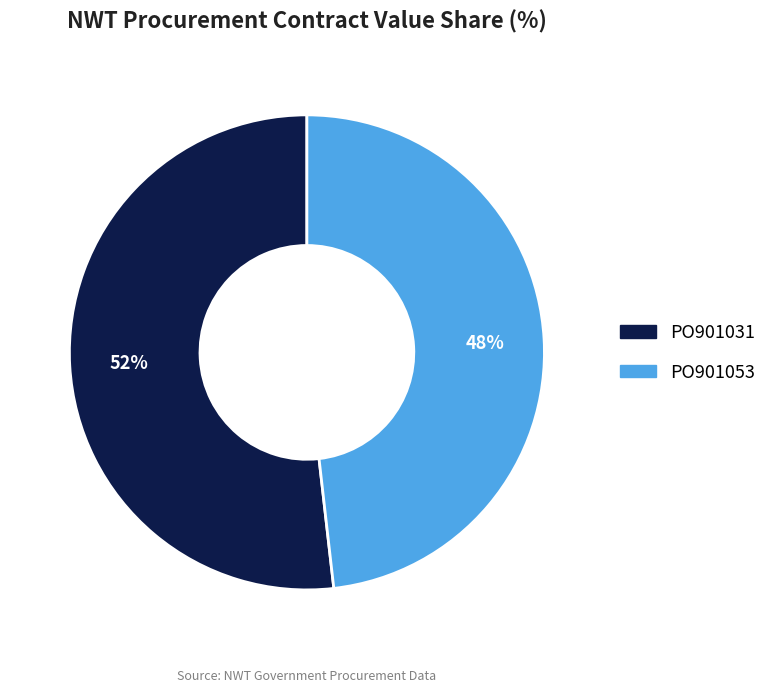

What is the ratio of the value at PO901031 to the value at PO901053?

1.1